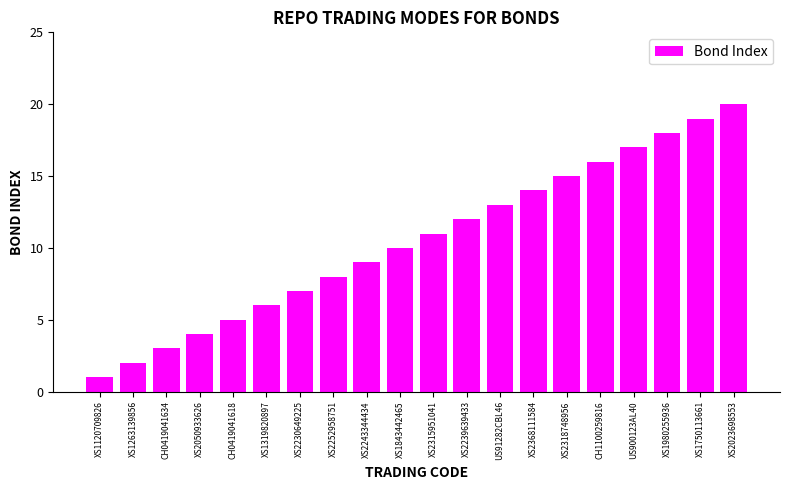

Reading left to right, extract all data points from this chart.

1	2	3	4	5	6	7	8	9	10	11	12	13	14	15	16	17	18	19	20